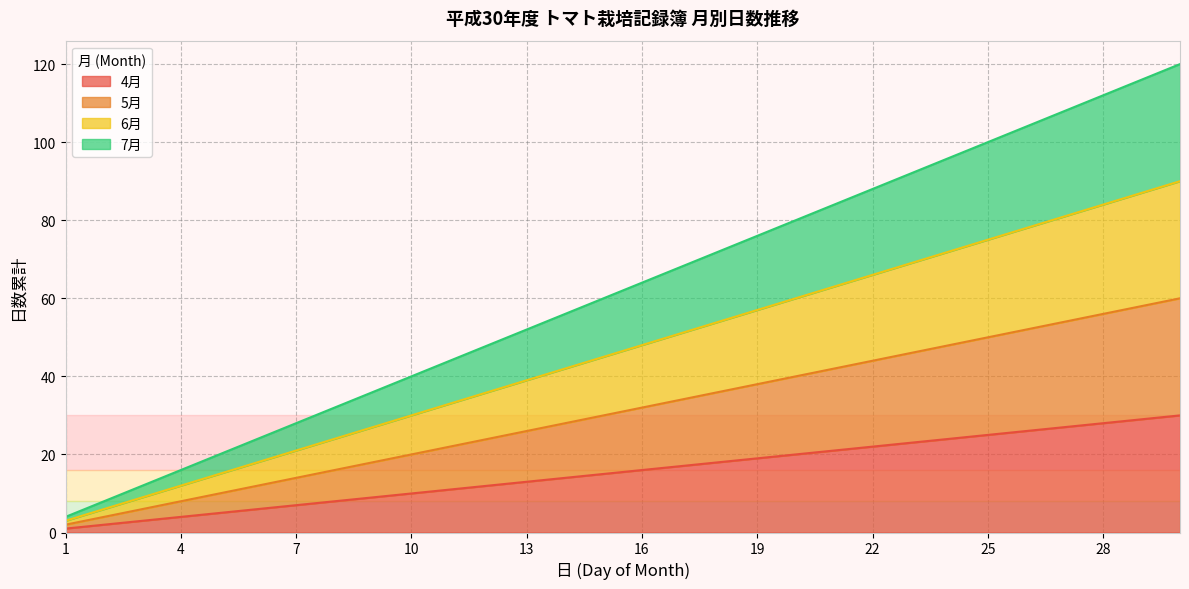

Reading right to left, extract all data points from this chart.

4月: 30	29	28	27	26	25	24	23	22	21	20	19	18	17	16	15	14	13	12	11	10	9	8	7	6	5	4	3	2	1
5月: 60	58	56	54	52	50	48	46	44	42	40	38	36	34	32	30	28	26	24	22	20	18	16	14	12	10	8	6	4	2
6月: 90	87	84	81	78	75	72	69	66	63	60	57	54	51	48	45	42	39	36	33	30	27	24	21	18	15	12	9	6	3
7月: 120	116	112	108	104	100	96	92	88	84	80	76	72	68	64	60	56	52	48	44	40	36	32	28	24	20	16	12	8	4